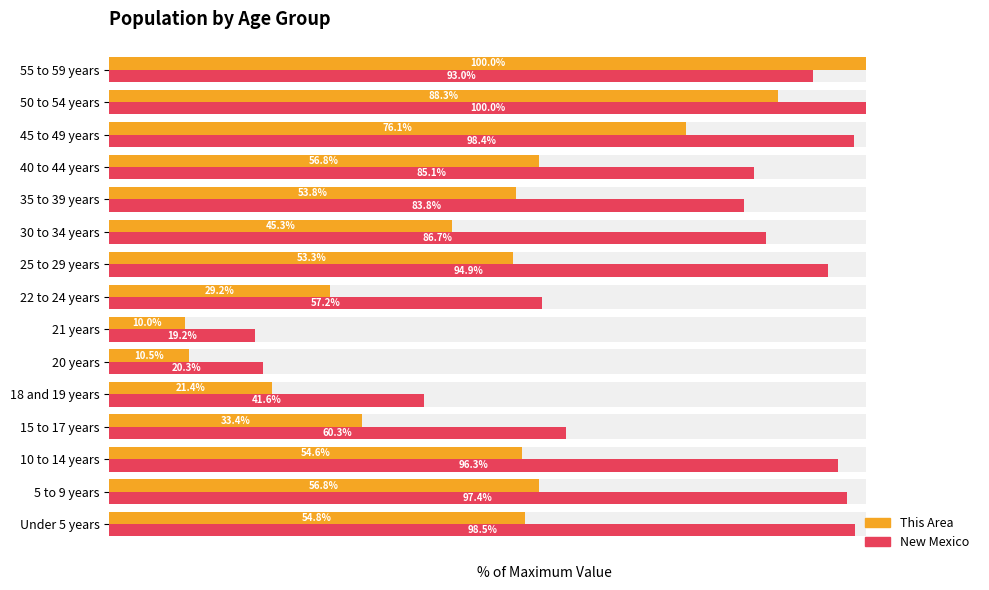

How many values in the This Area series exceed 53?

9